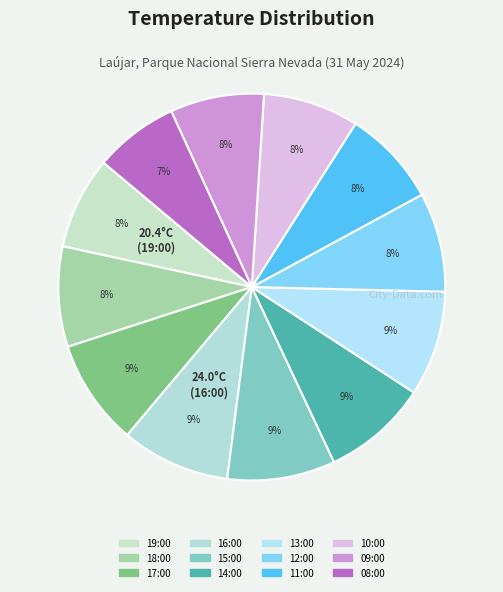

True or false: 18:00 accounts for 1% of the total.

False